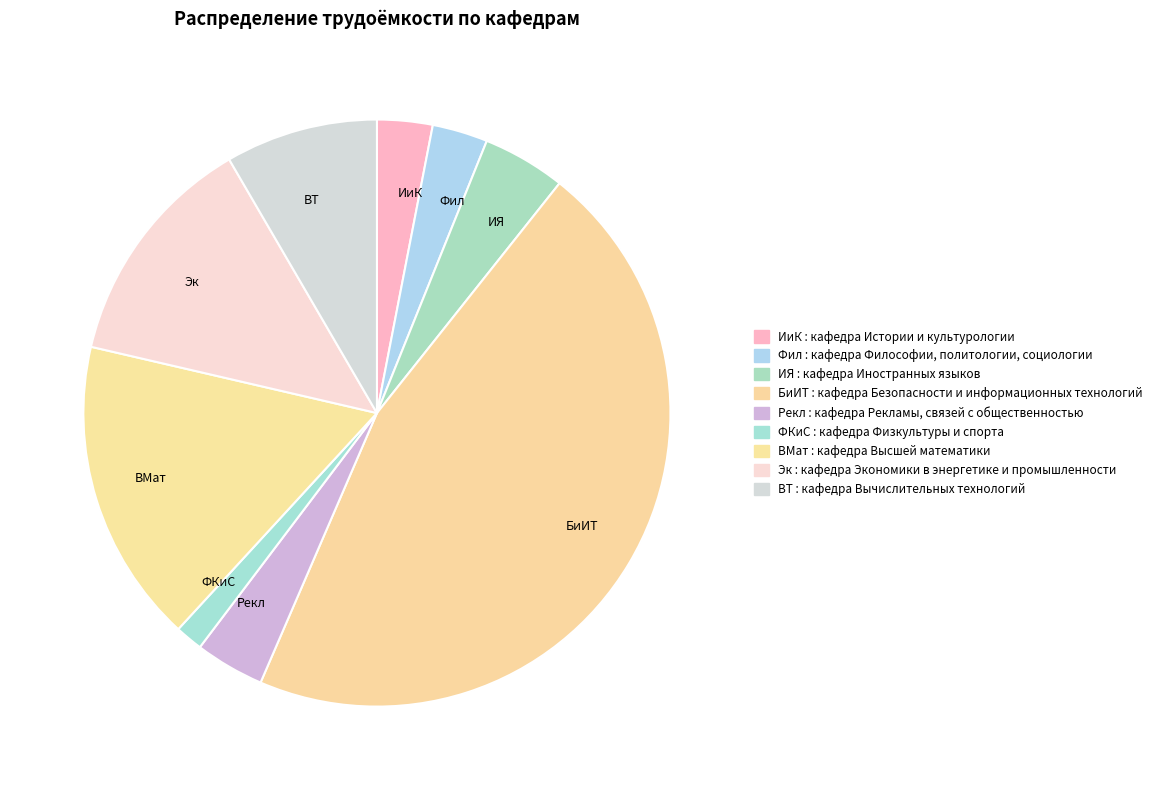

Approximately how many times larger is the value at ИЯ compared to ВМат?

0.3